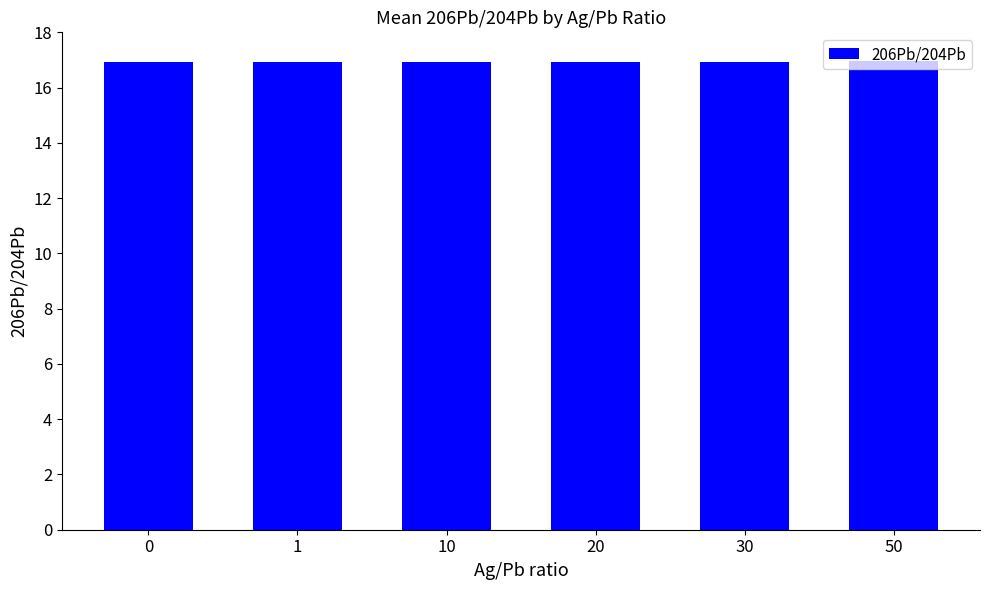

Reading right to left, list all the values displayed in this chart.

16.9	16.9	16.9	16.9	16.9	16.9